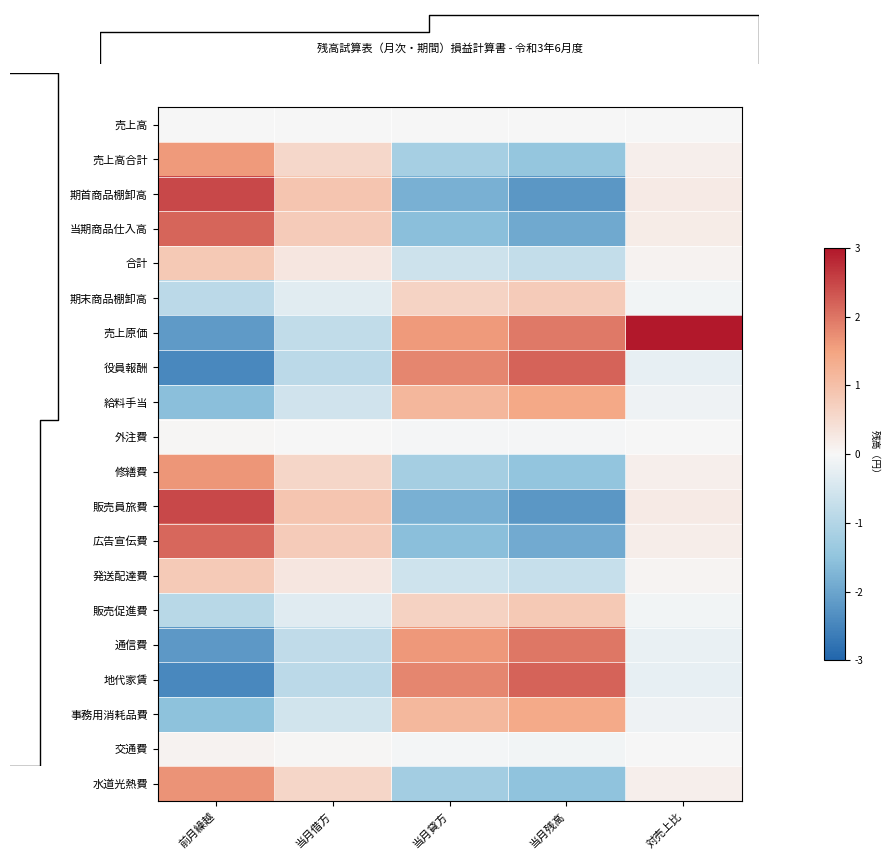

How many negative values does the 発送配達費 series have?

2